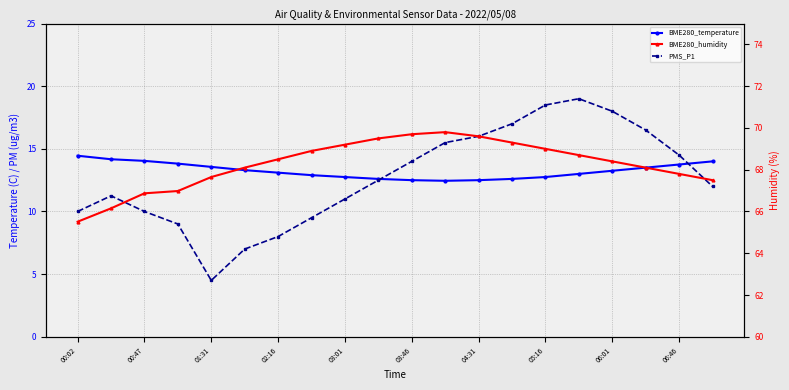

True or false: BME280_humidity has more than 0 interior local peaks.

True